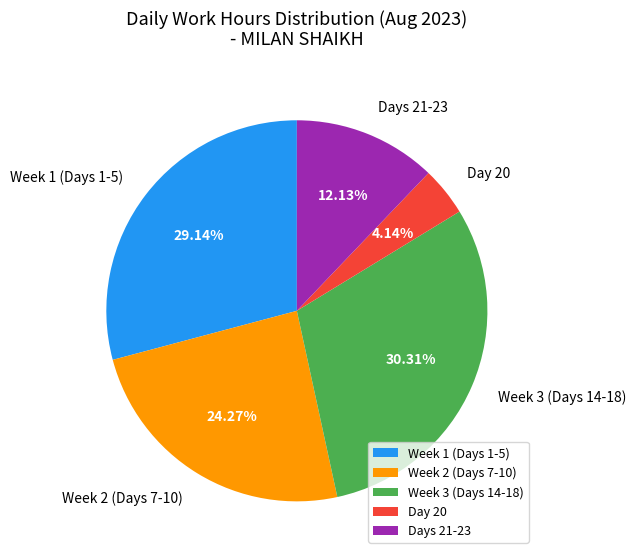

Rank the categories by value from lowest to highest.

Day 20, Days 21-23, Week 2 (Days 7-10), Week 1 (Days 1-5), Week 3 (Days 14-18)